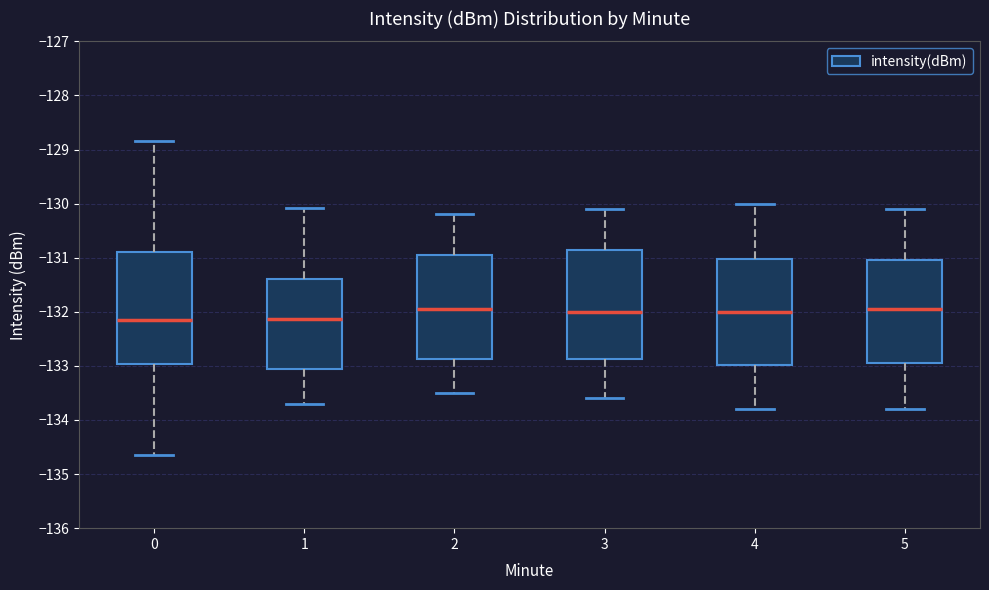

Reading left to right, read every box against the y-axis: the position of its median line, the range the box covers, and the ends of its whiskers. The values are not printed on the chart, so give them approximately, as read against the axis.

0: median -132.2, box -133.0 to -130.9, whiskers -134.6 to -128.8
1: median -132.1, box -133.1 to -131.4, whiskers -133.7 to -130.1
2: median -131.9, box -132.9 to -130.9, whiskers -133.5 to -130.2
3: median -132.0, box -132.9 to -130.8, whiskers -133.6 to -130.1
4: median -132.0, box -133.0 to -131.0, whiskers -133.8 to -130.0
5: median -131.9, box -132.9 to -131.0, whiskers -133.8 to -130.1